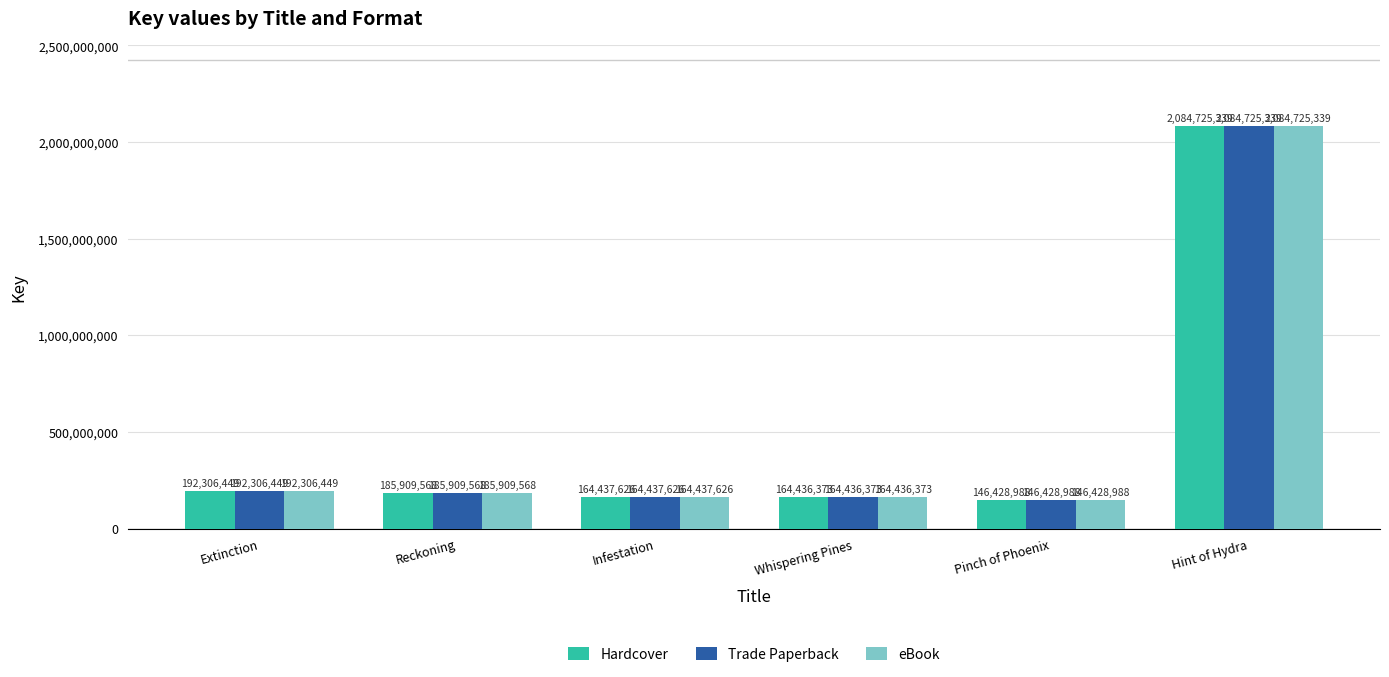

List the labels in order of eBook value, smallest first.

Pinch of Phoenix, Whispering Pines, Infestation, Reckoning, Extinction, Hint of Hydra